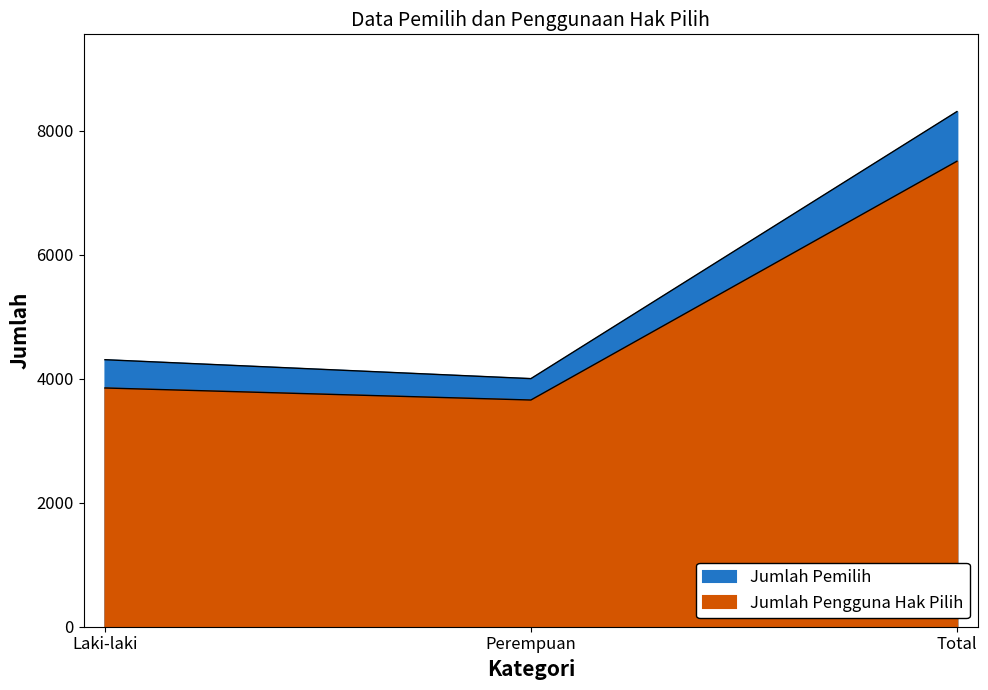

Between Total and Laki-laki, which is larger?

Total